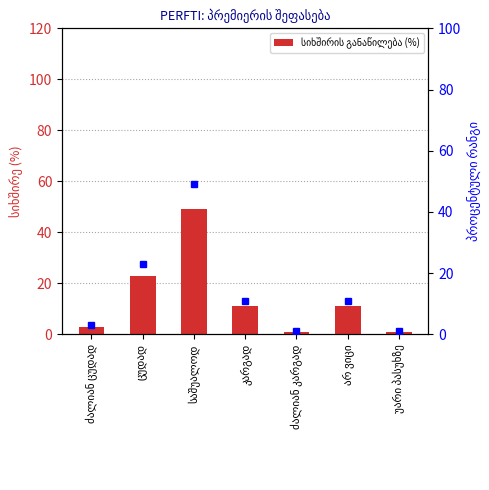

List the labels in order of value, smallest first.

ძალიან კარგად, უარი პასუხზე, ძალიან ცუდად, კარგად, არ ვიცი, ცუდად, საშუალოდ